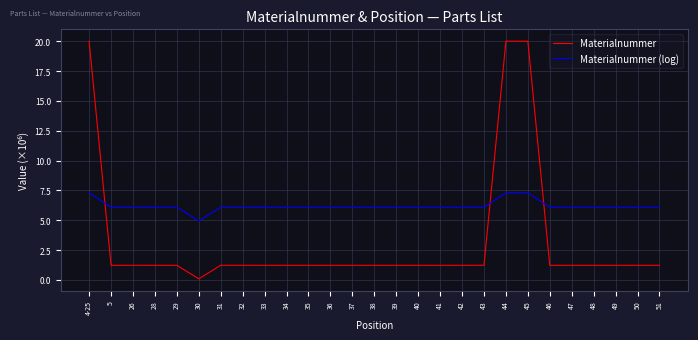

What is the difference between the second highest and minimum values in the Materialnummer series?

19.9